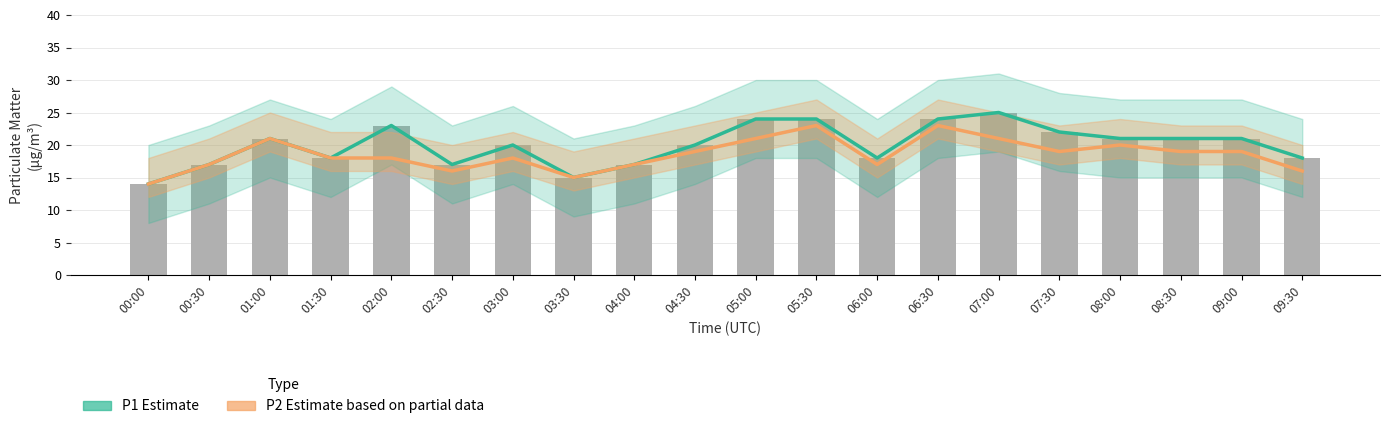

What is the smallest value displayed?

14